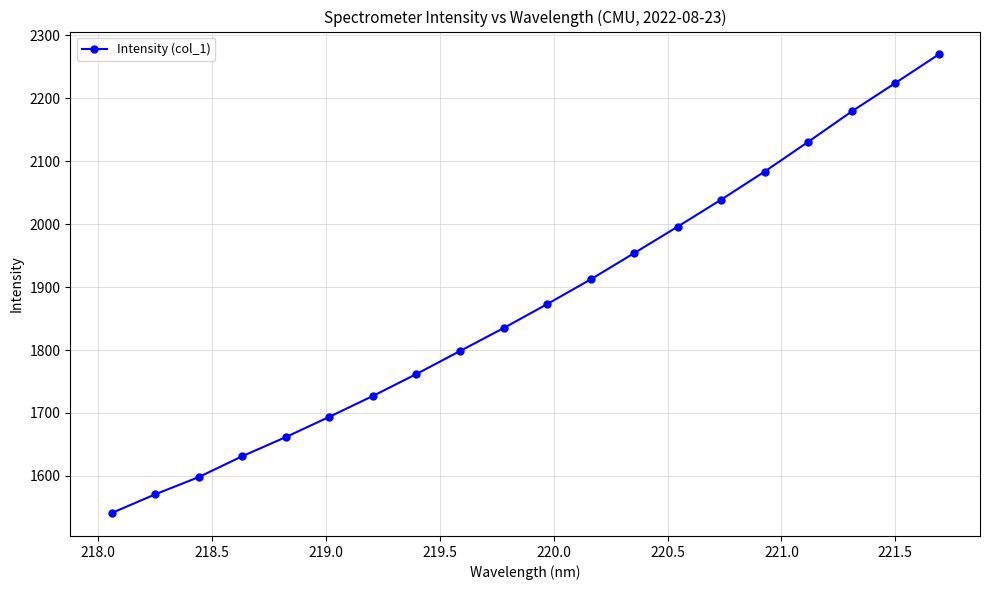

What is the greatest value displayed?

2269.7